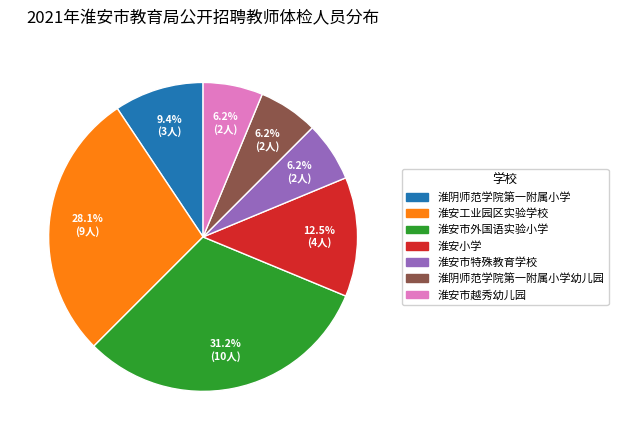

Is there any slice that represents more than half of the pie?

No